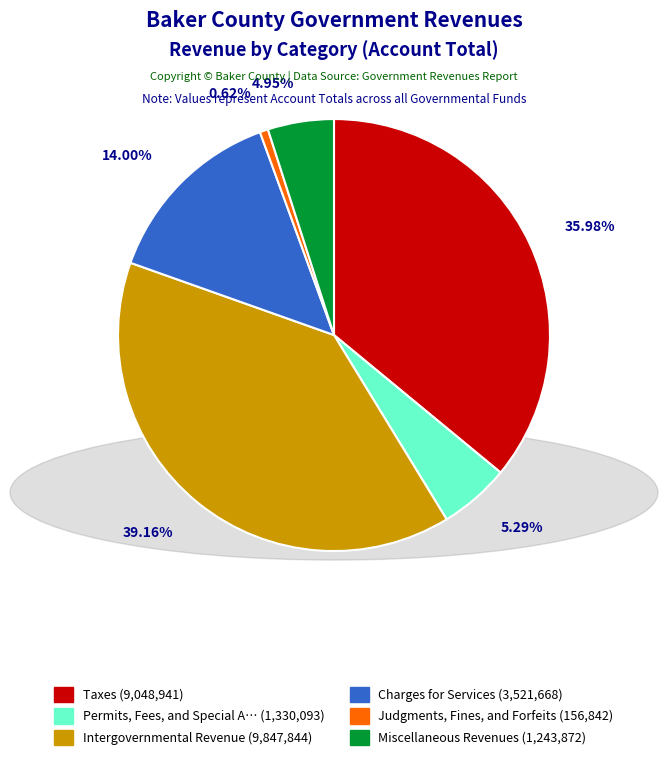

Count the number of slices in the pie.

6